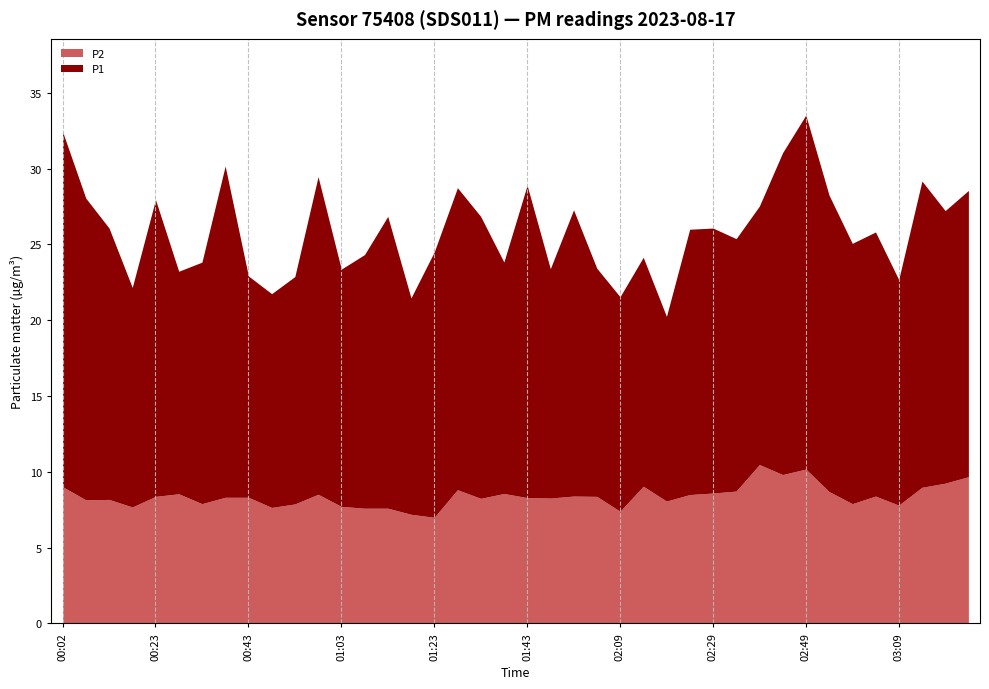

Reading right to left, list all the values displayed in this chart.

P1: 18.9	18.0	20.2	14.9	17.4	17.2	19.6	23.4	21.2	17.1	16.6	17.5	17.5	12.2	15.1	14.2	15.1	18.9	15.1	20.6	15.3	18.6	19.9	17.5	14.3	19.2	16.7	15.7	20.9	15.0	14.1	14.6	21.9	15.9	14.7	19.6	14.5	17.9	19.9	23.4
P2: 9.7	9.2	9.0	7.8	8.4	7.9	8.7	10.2	9.8	10.5	8.7	8.6	8.5	8.1	9.1	7.4	8.4	8.4	8.3	8.3	8.6	8.2	8.8	7.0	7.2	7.6	7.6	7.7	8.5	7.9	7.7	8.3	8.3	7.9	8.6	8.4	7.7	8.2	8.2	9.0